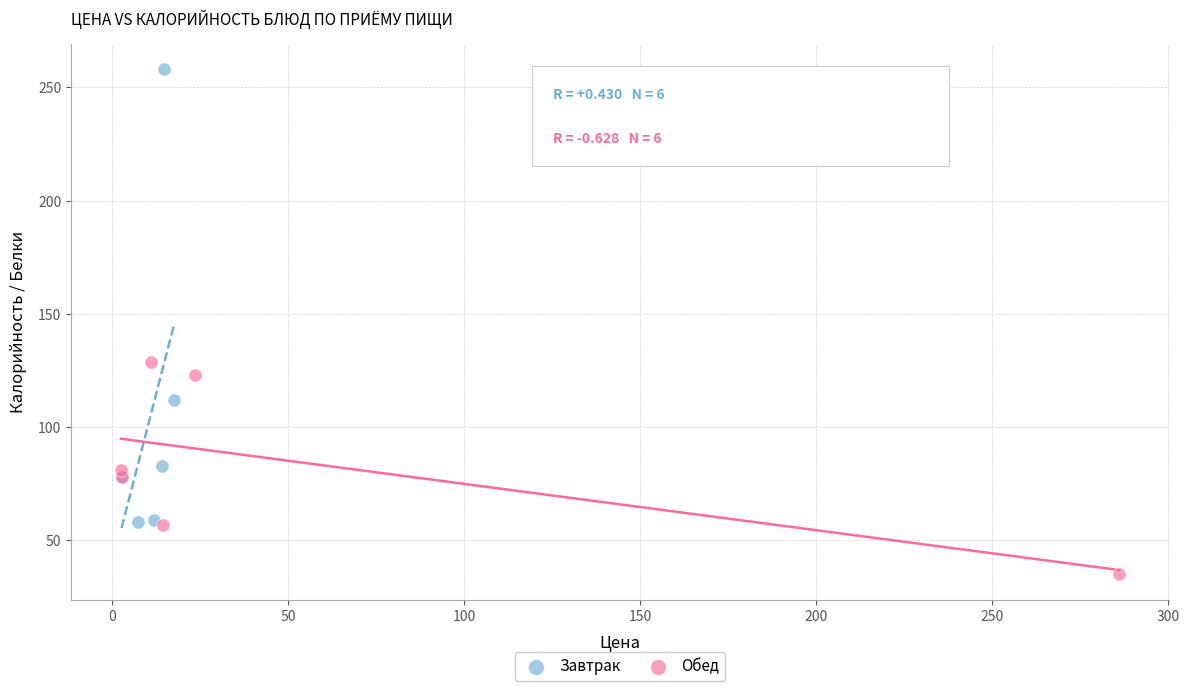

Which series has the widest spread of Y values?

Завтрак